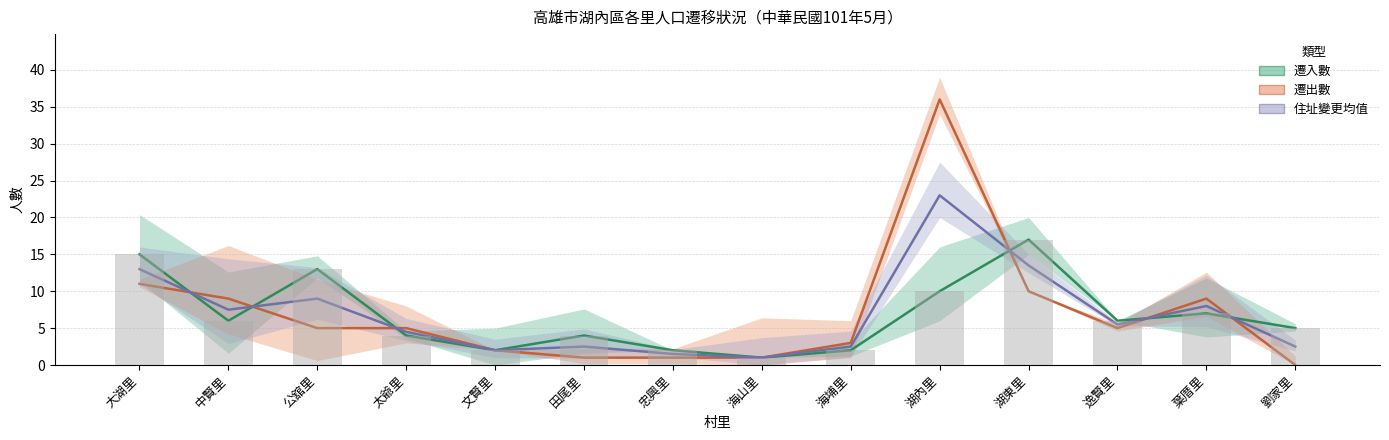

Between 湖東里 and 中賢里, which is larger?

湖東里